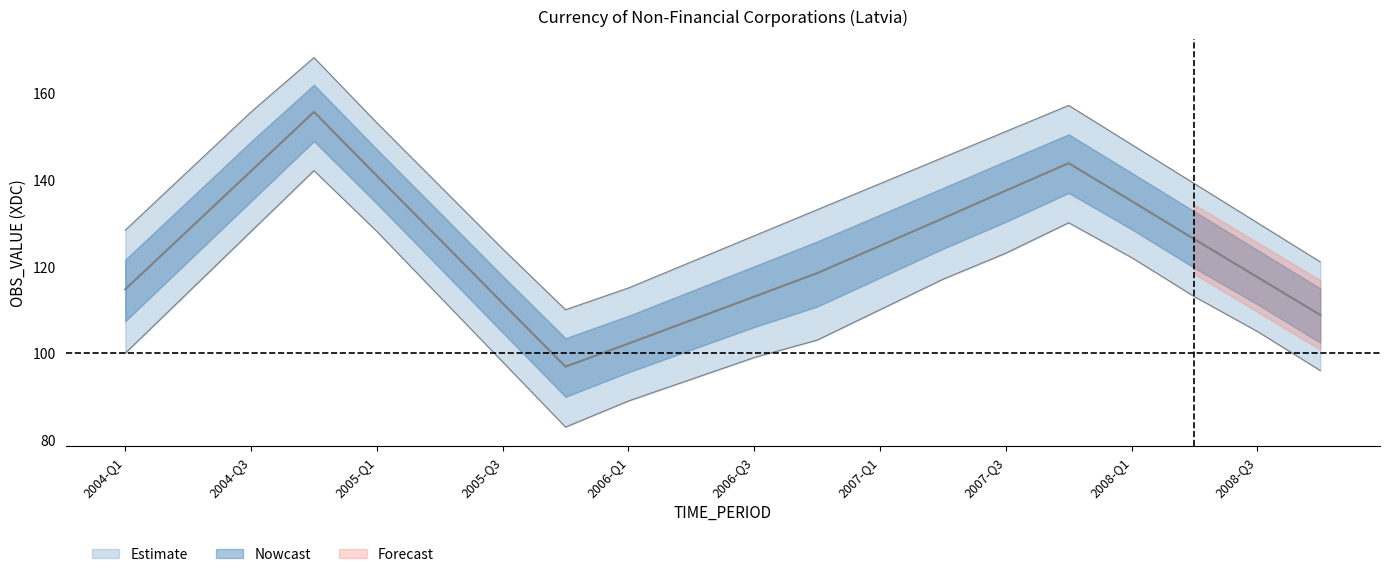

At which category does the chart reach its peak across all series?

2004-Q4